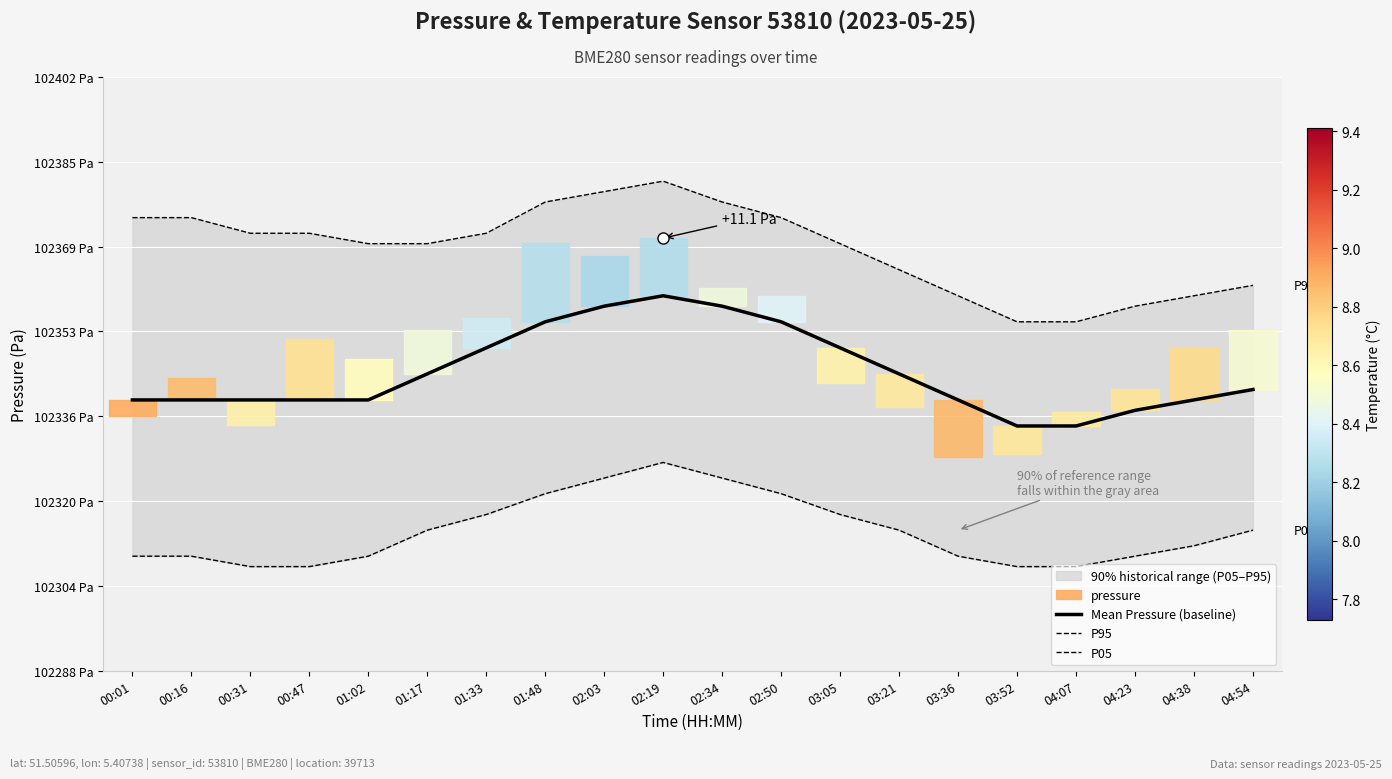

Which category has the lowest value across all series?

00:31